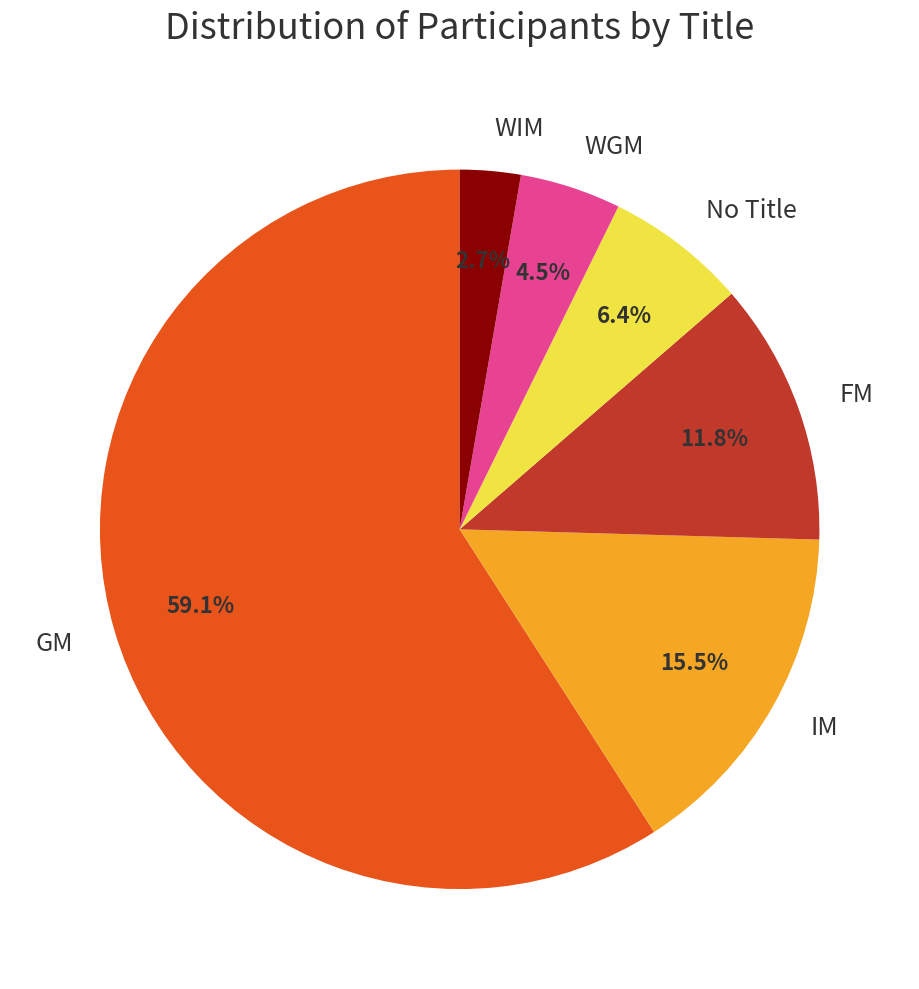

Combined, what portion of the pie is No Title and WIM?

9.1%